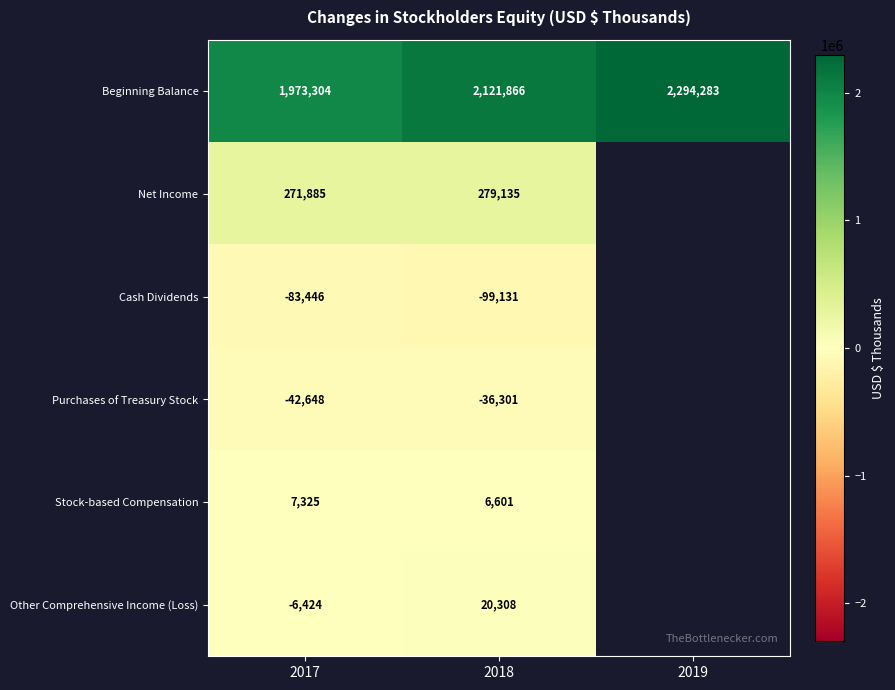

The value of Stock-based Compensation at 2018 is 6601. True or false?

True